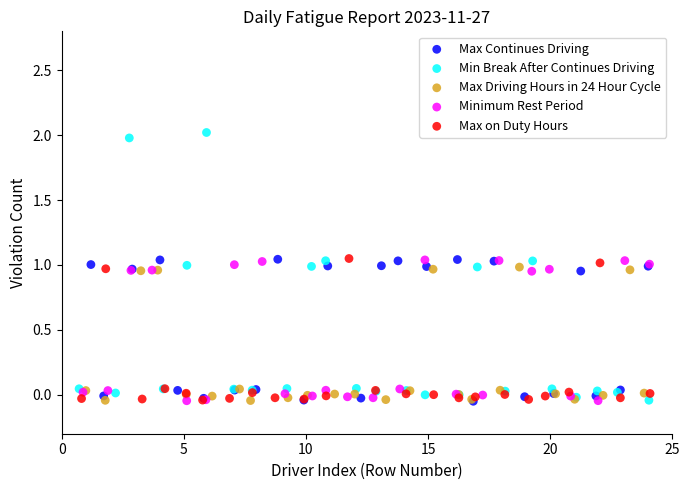

Which series has the widest spread of Y values?

Min Break After Continues Driving